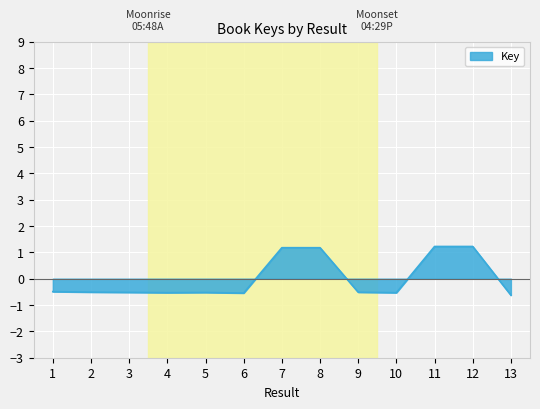

Where does the data first go above 0?

7